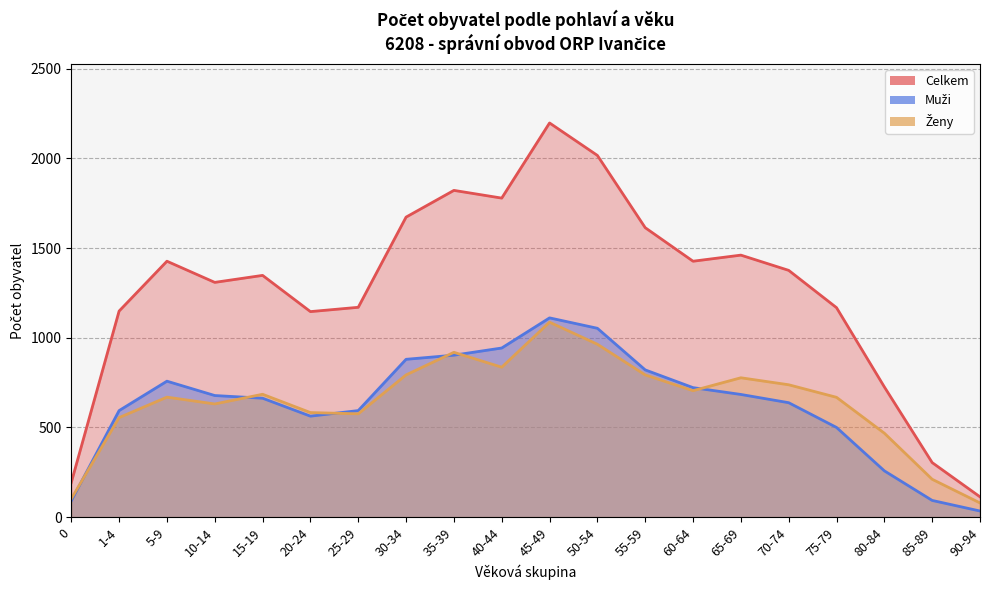

True or false: Ženy and Celkem cross at least once.

False